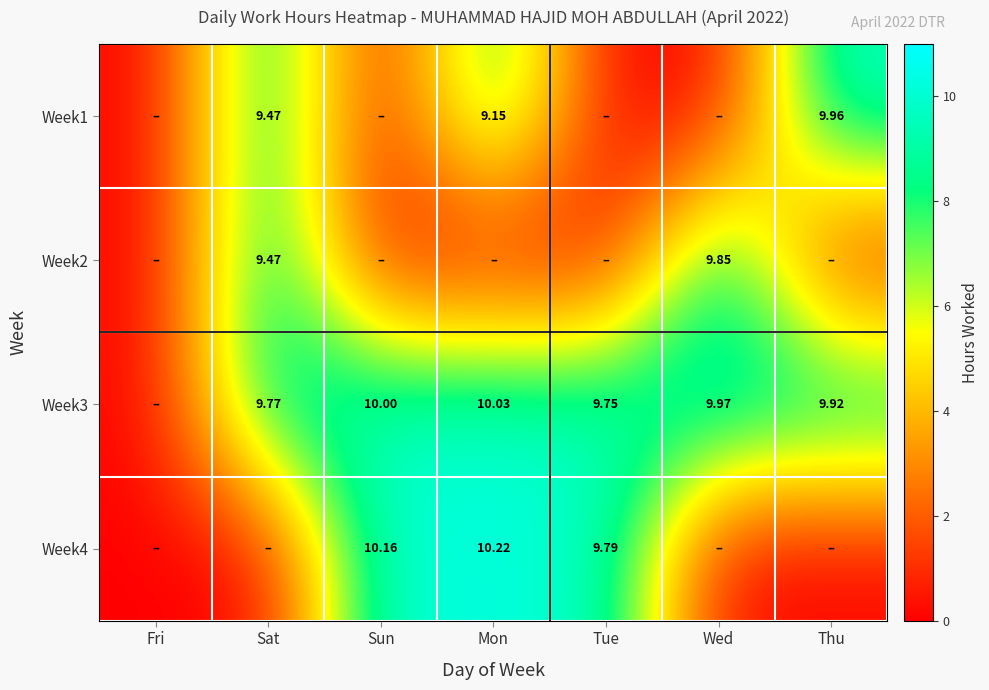

How many data points in Week3 are above 9?

6